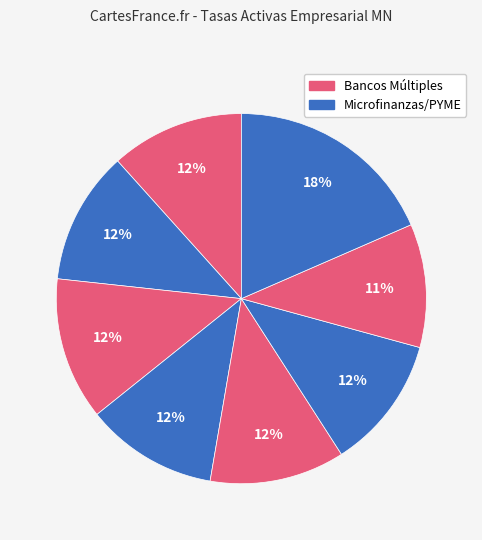

How many slices are in this pie chart?

8